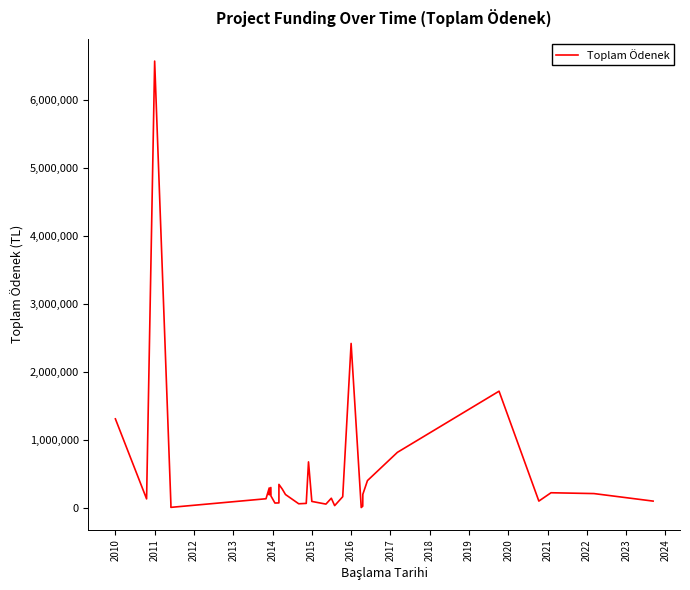

Is it true that the value at 2016 is 748780.1?

False